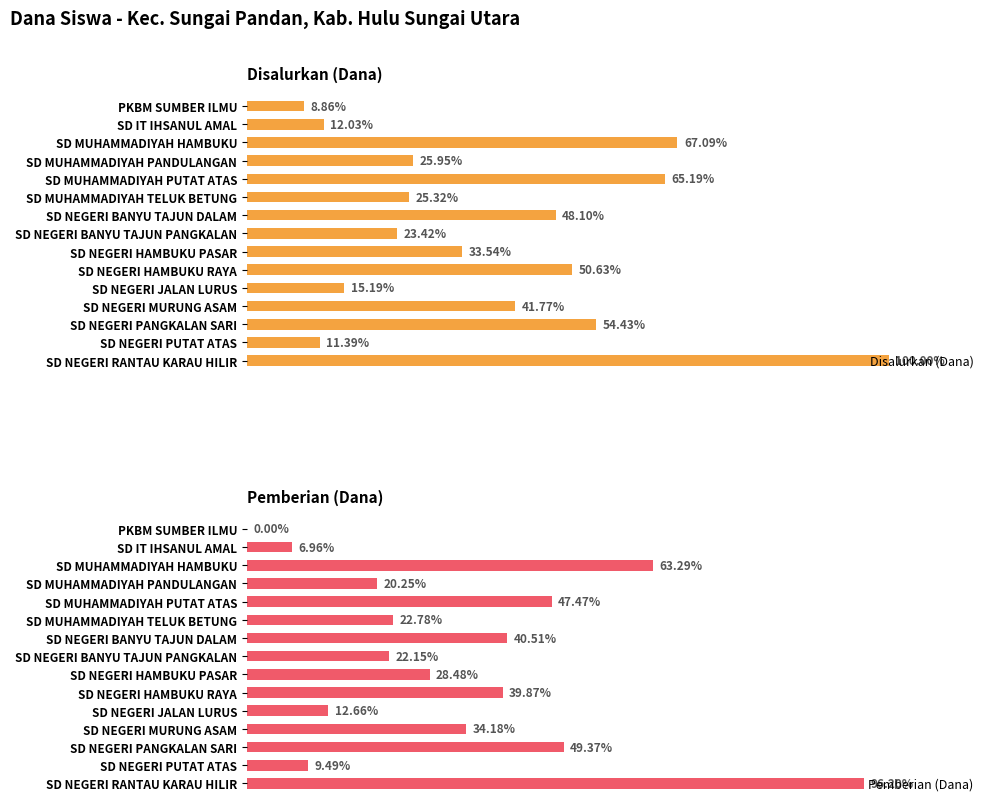

What is the average value of the Disalurkan (Dana) series?

13815000